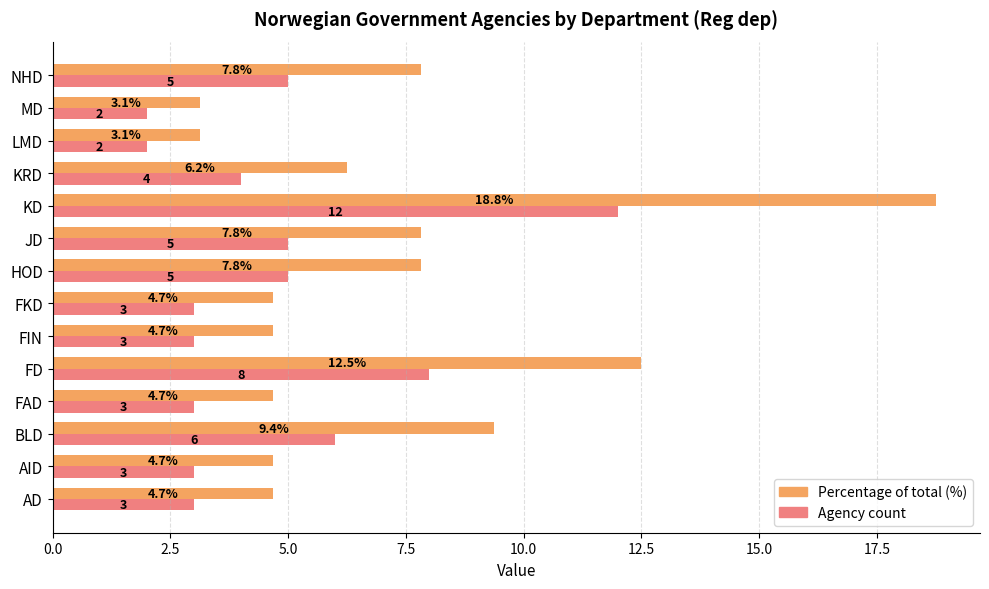

What is the greatest value displayed?

18.8